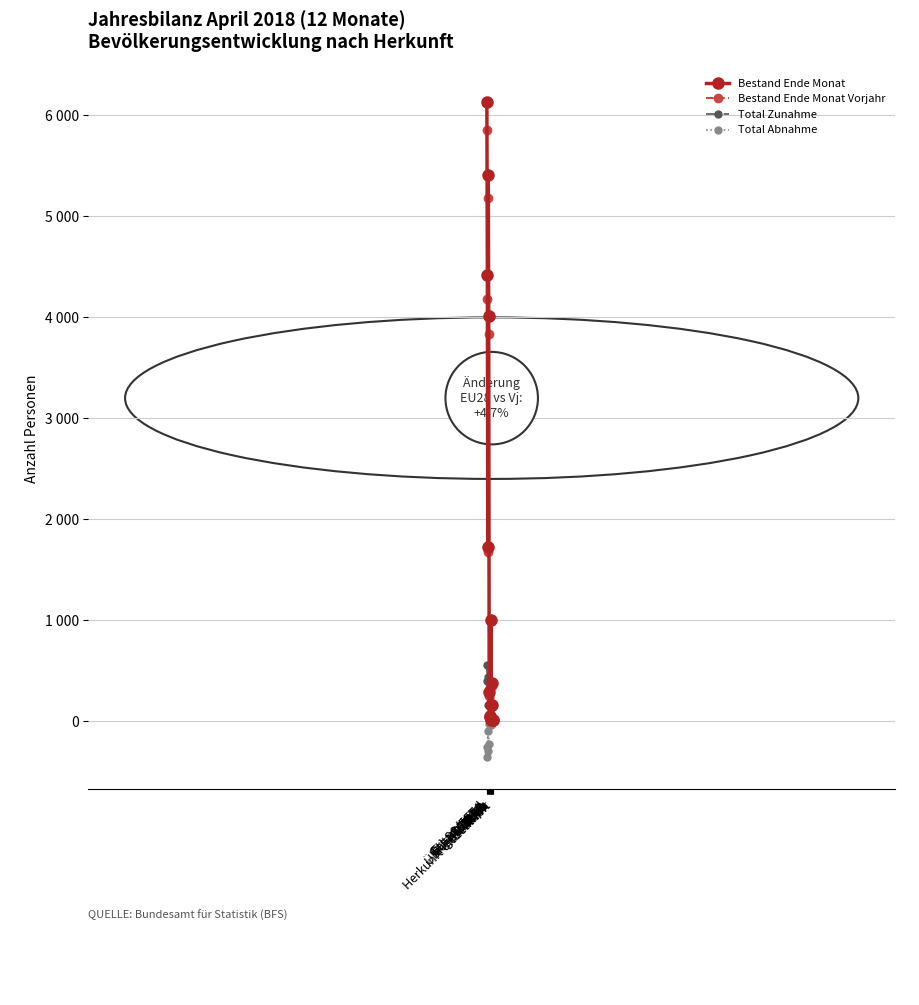

How many interior local peaks does the Bestand Ende Monat series have?

3